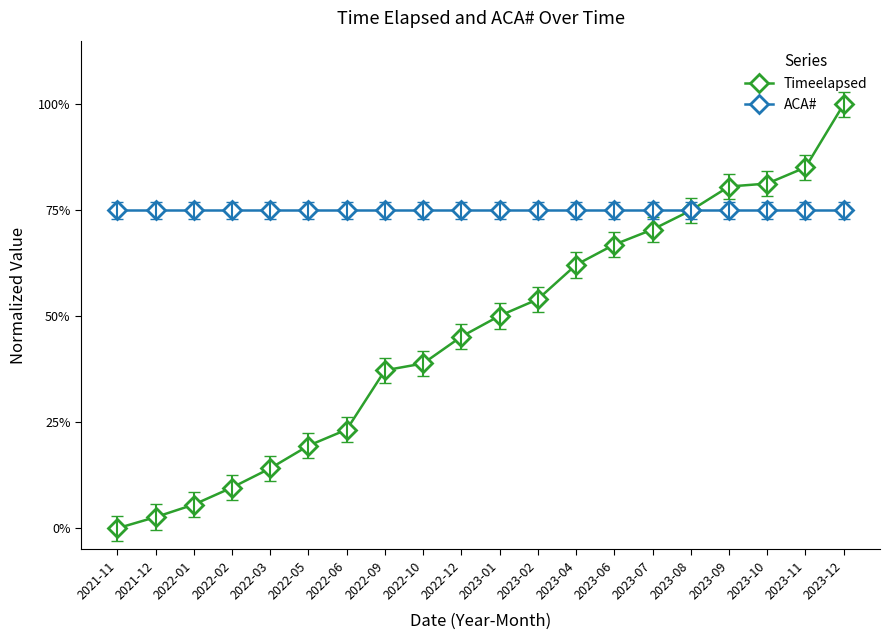

True or false: Timeelapsed has more than 2 points higher than both neighbors.

False